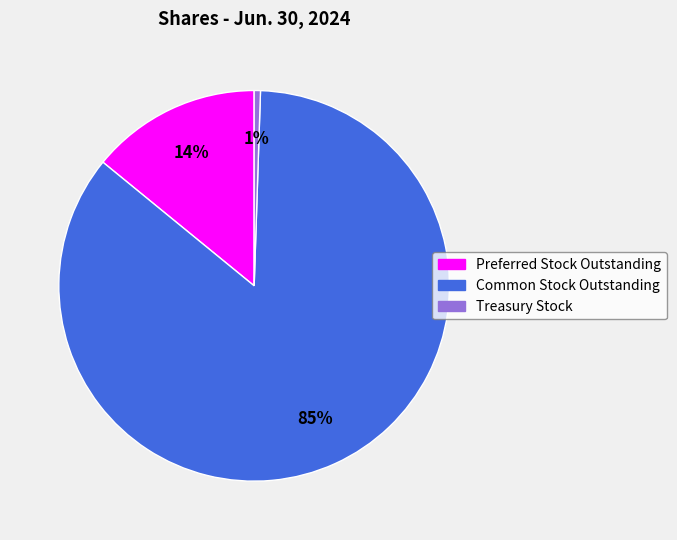

Rank the categories by value from lowest to highest.

Treasury Stock, Preferred Stock Outstanding, Common Stock Outstanding